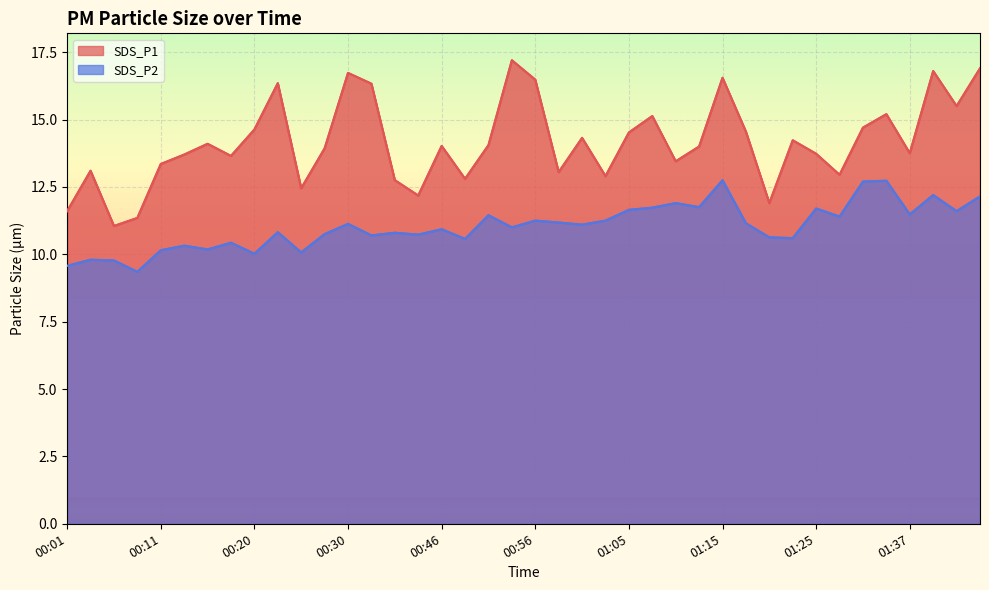

How many values in the SDS_P2 series are below 11?

19